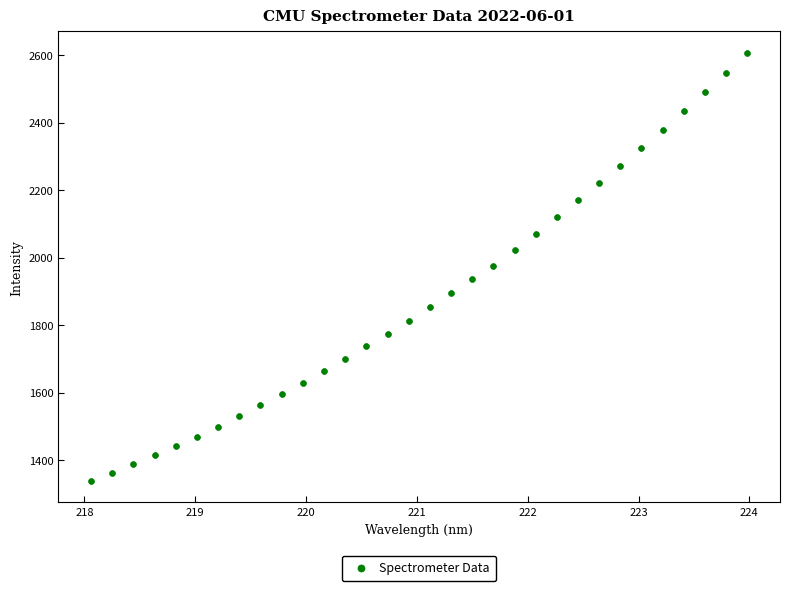

What is the range of Y values (max minus min)?

1267.9